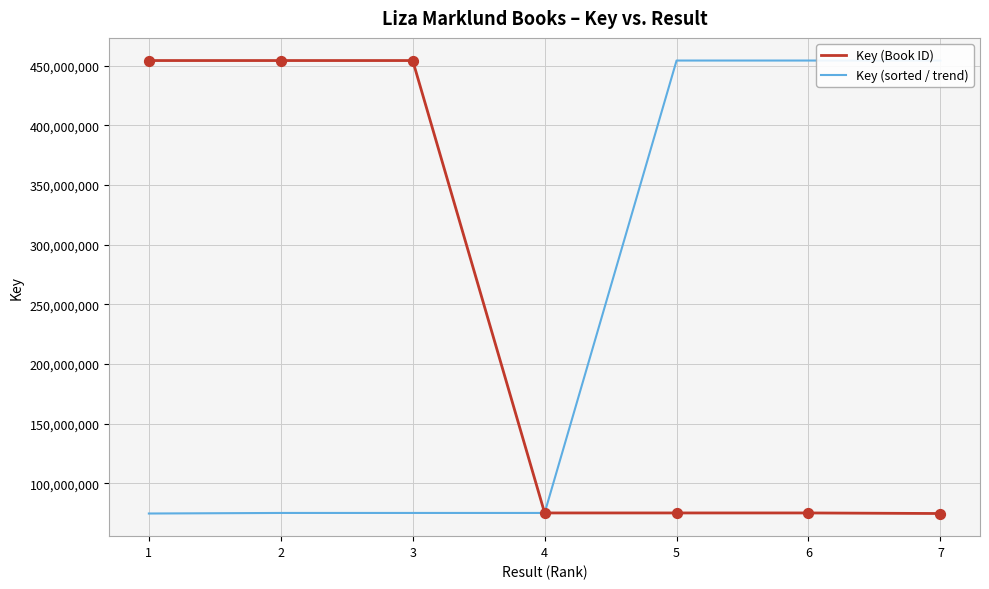

Is the value of Key (sorted / trend) at 6 greater than the value of Key (Book ID) at 5?

Yes